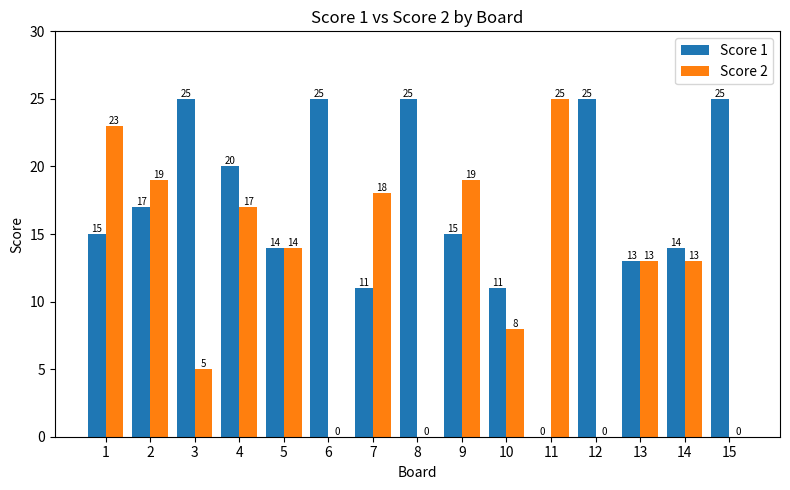

What is the difference between the Score 2 values at 13 and 11?

12